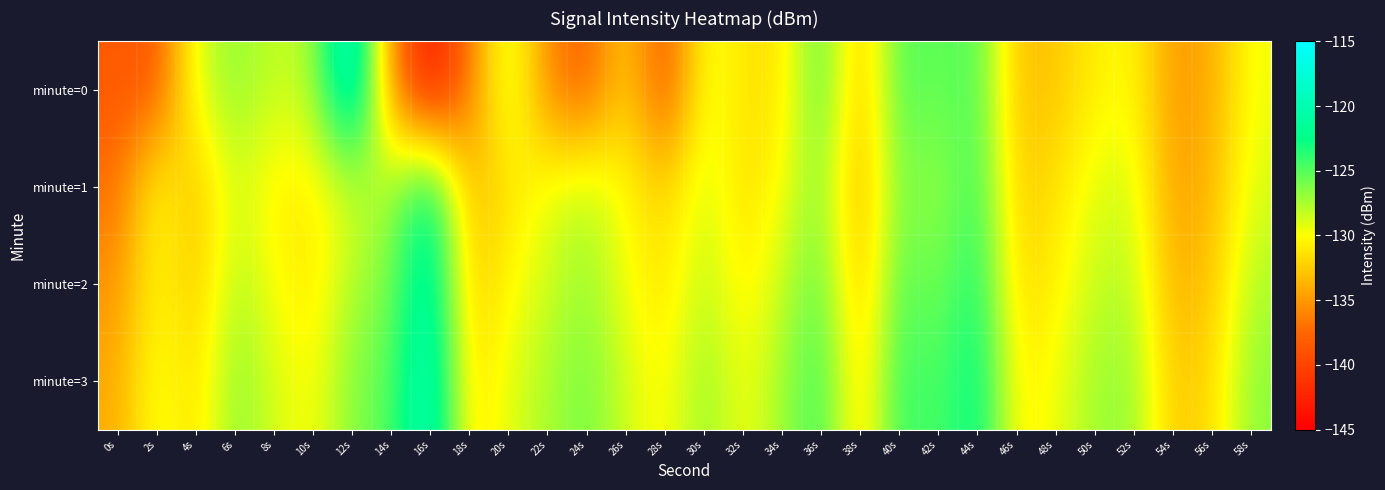

What is the smallest value displayed?

-144.0